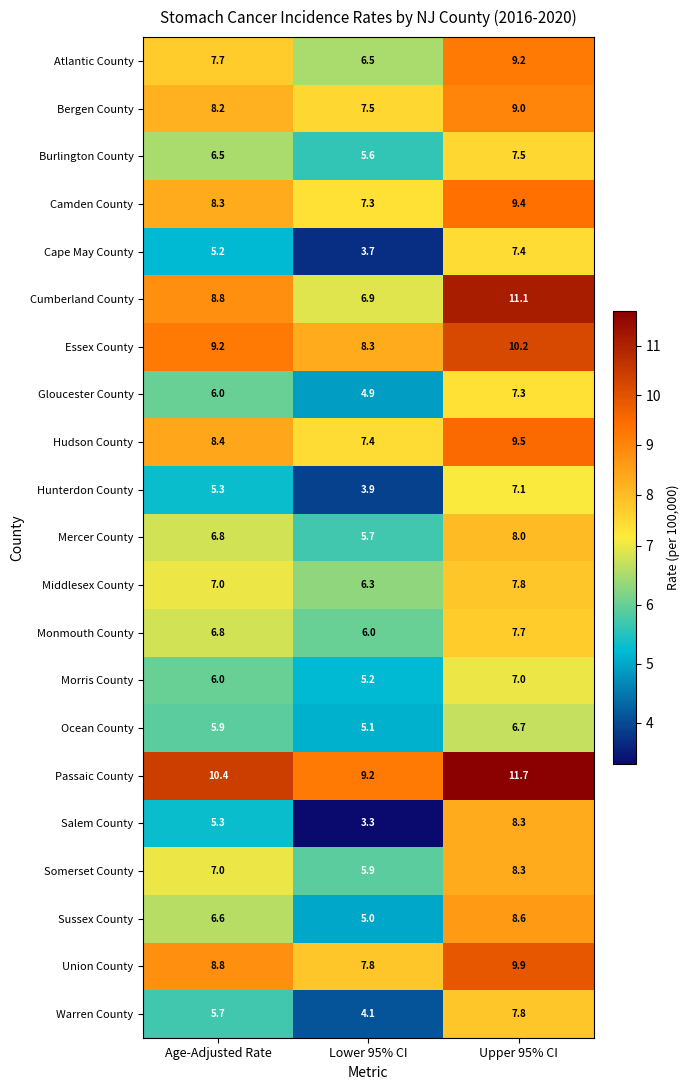

How many data points in Atlantic County are less than 7?

1